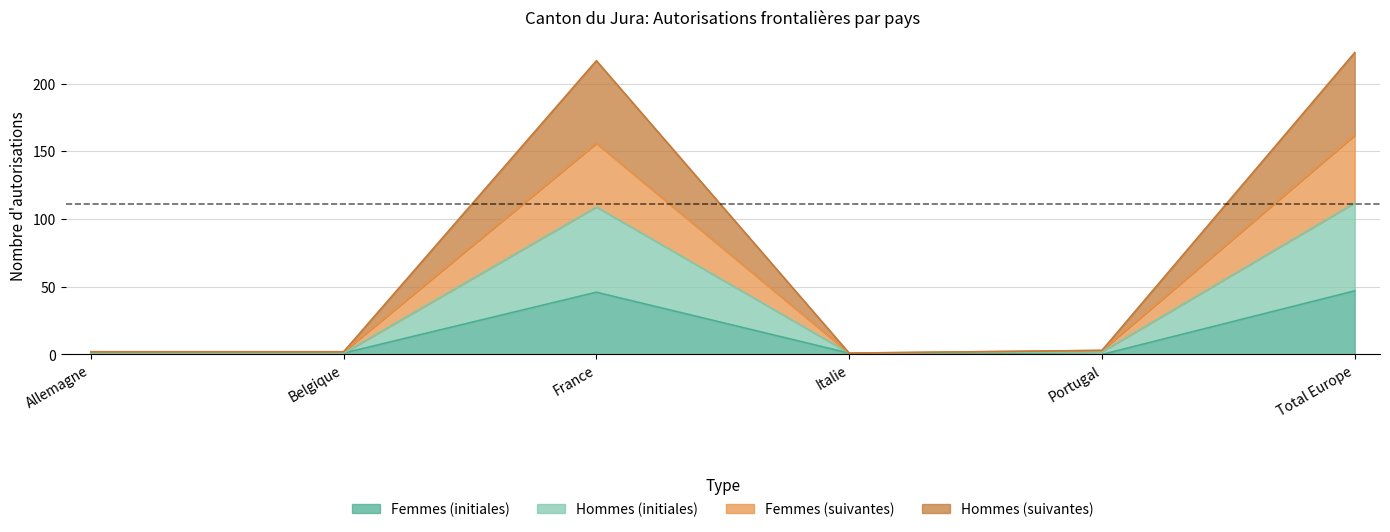

Where is Femmes (suivantes) nearest to the value 81?

France